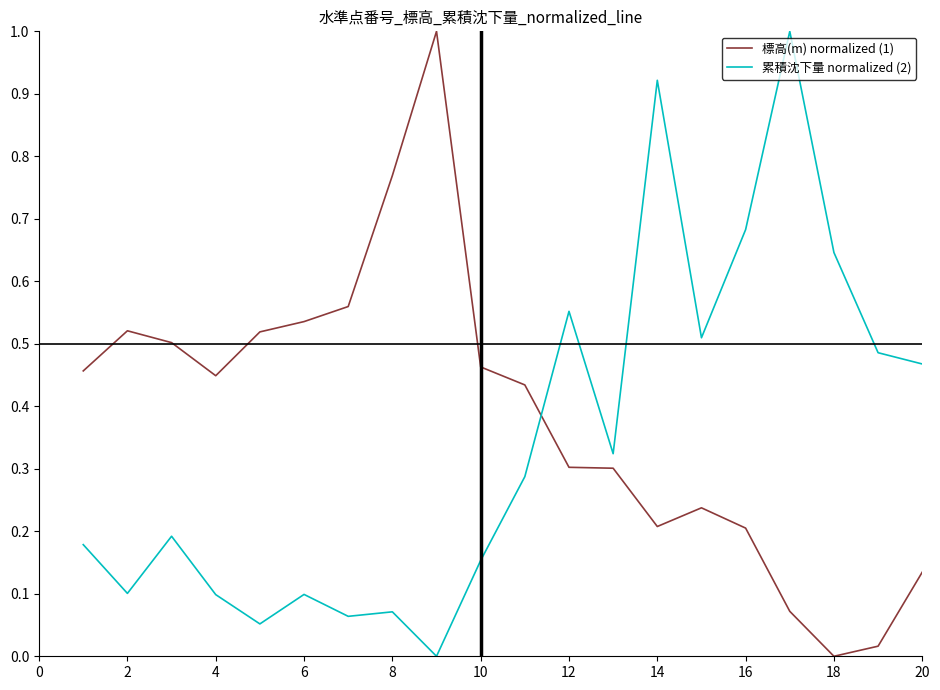

How many lines are shown in the chart?

2